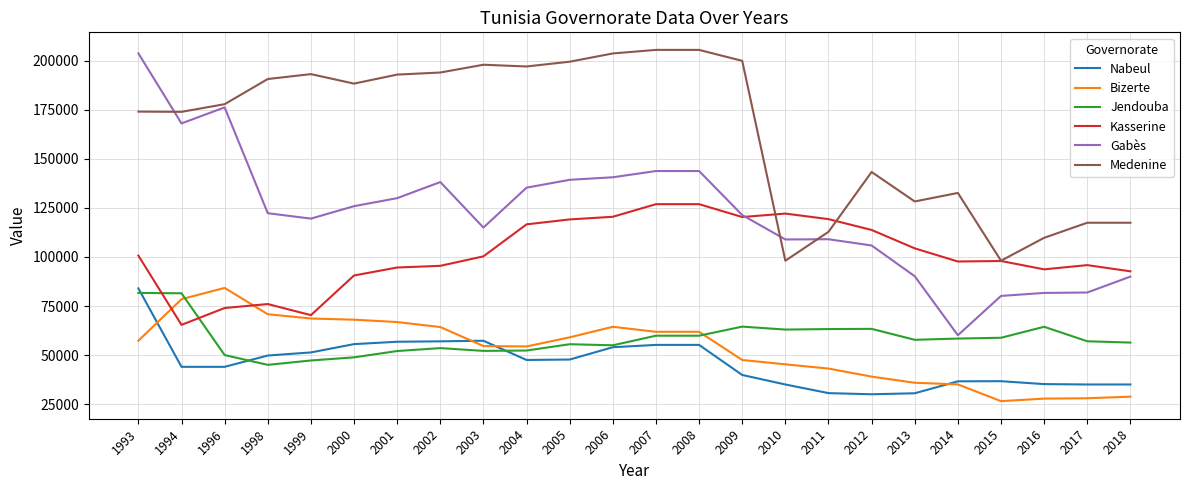

Where is the first local maximum for Bizerte?

1996